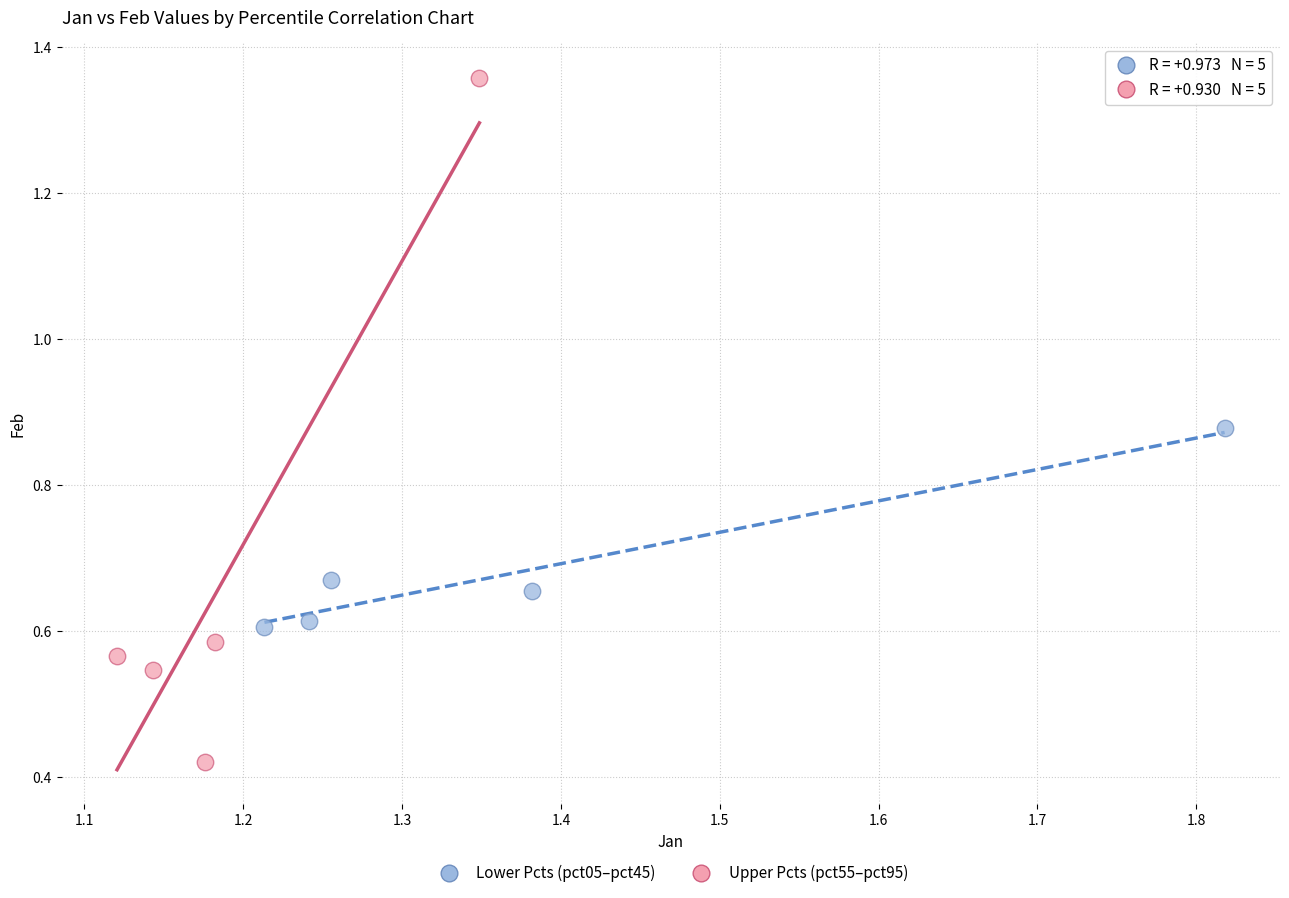

Which series reaches the maximum Y coordinate?

Upper Pcts (pct55–pct95)